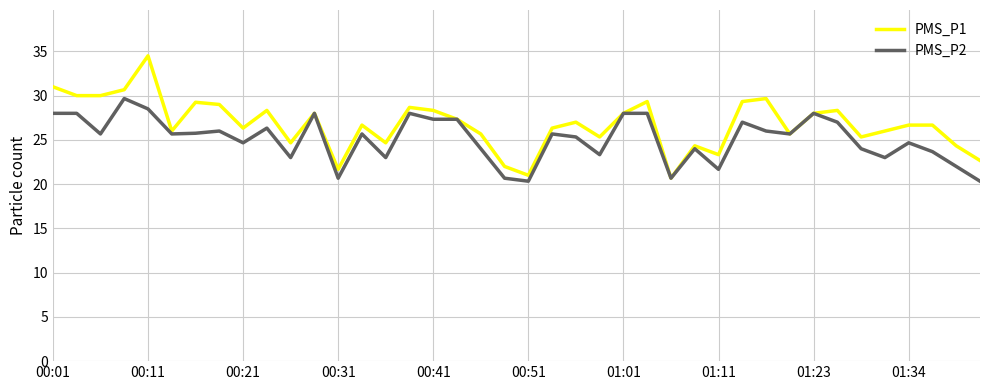

Which series has the largest total across all categories?

PMS_P1